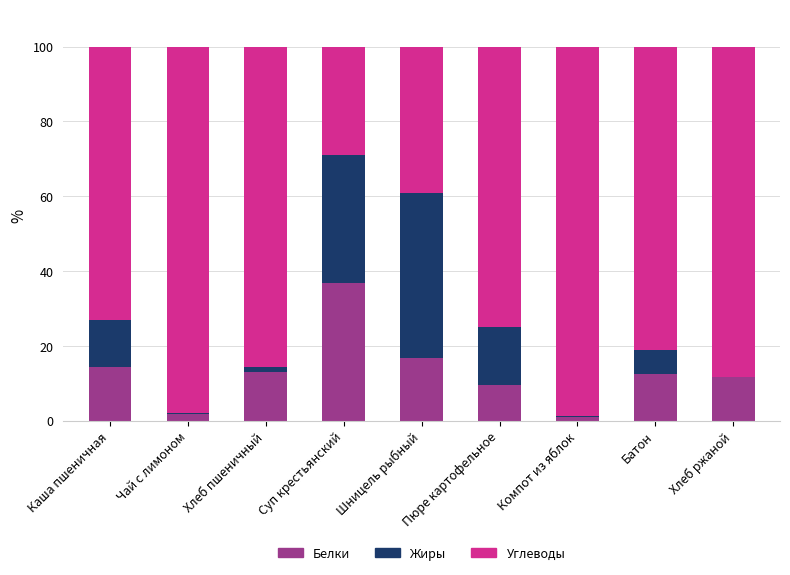

Is it true that Белки equals 27.0 at Шницель рыбный?

False